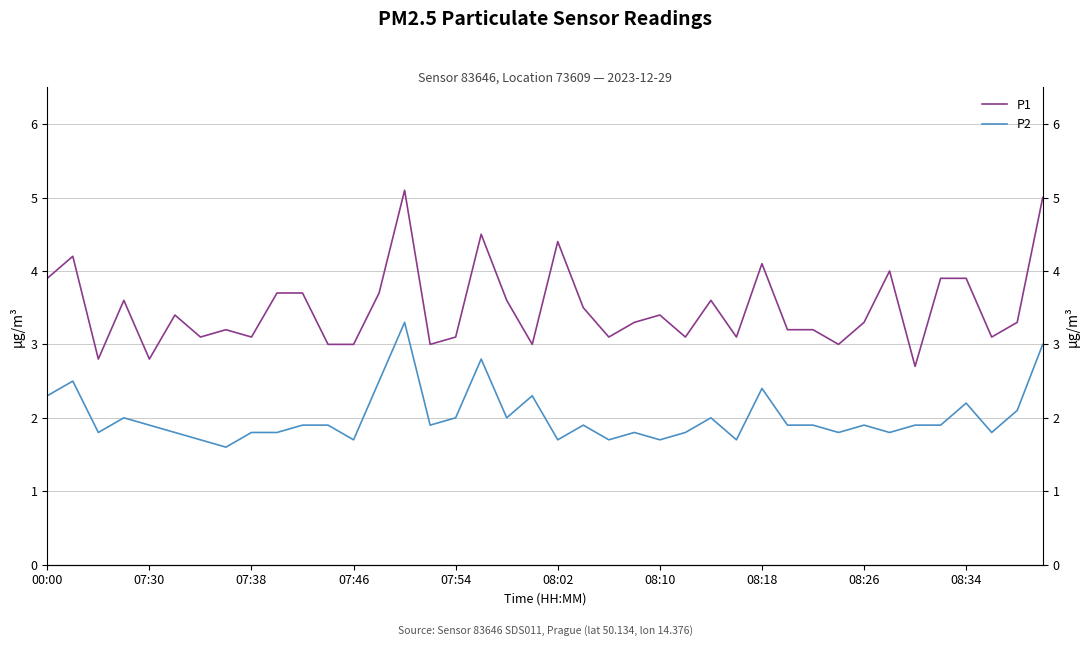

What is the highest value of the P2 series?

3.3